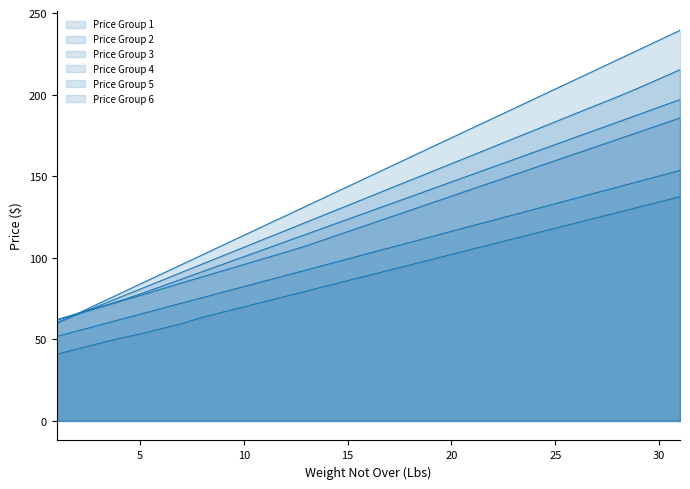

At which category is the sum across all series the highest?

31